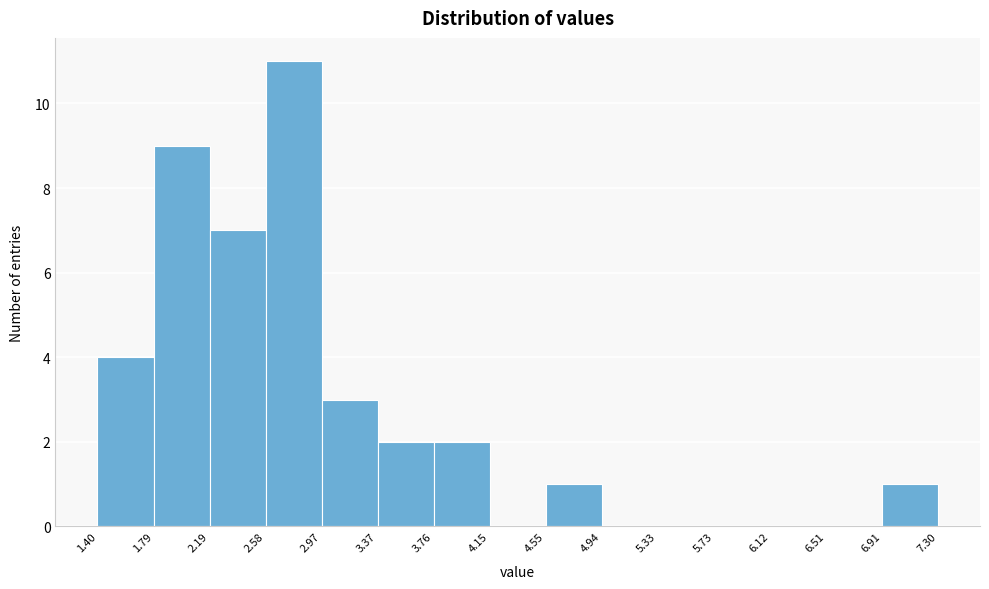

Over which range of the x-axis is the bar tallest?

2.58 to 2.97